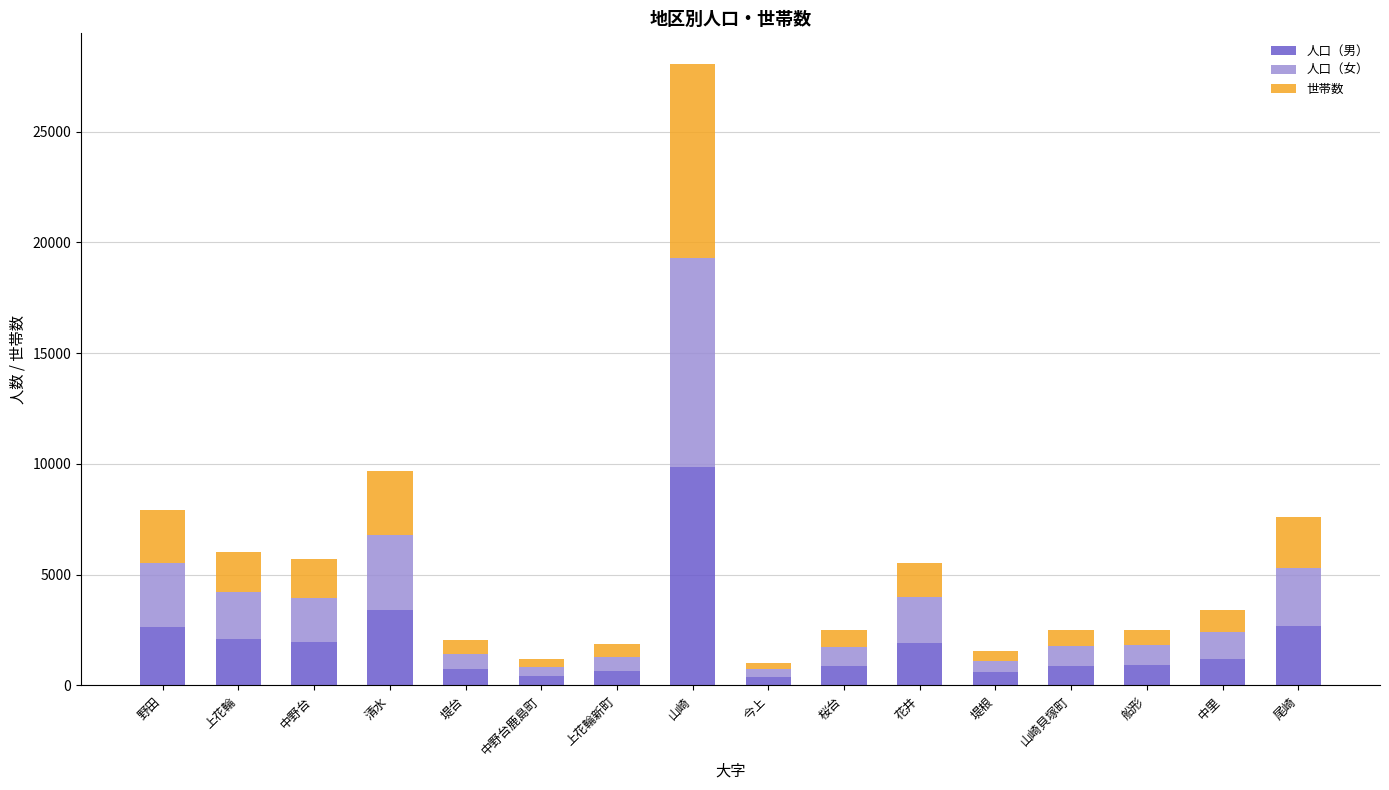

Which category has the highest value in the 人口（男） series?

山崎